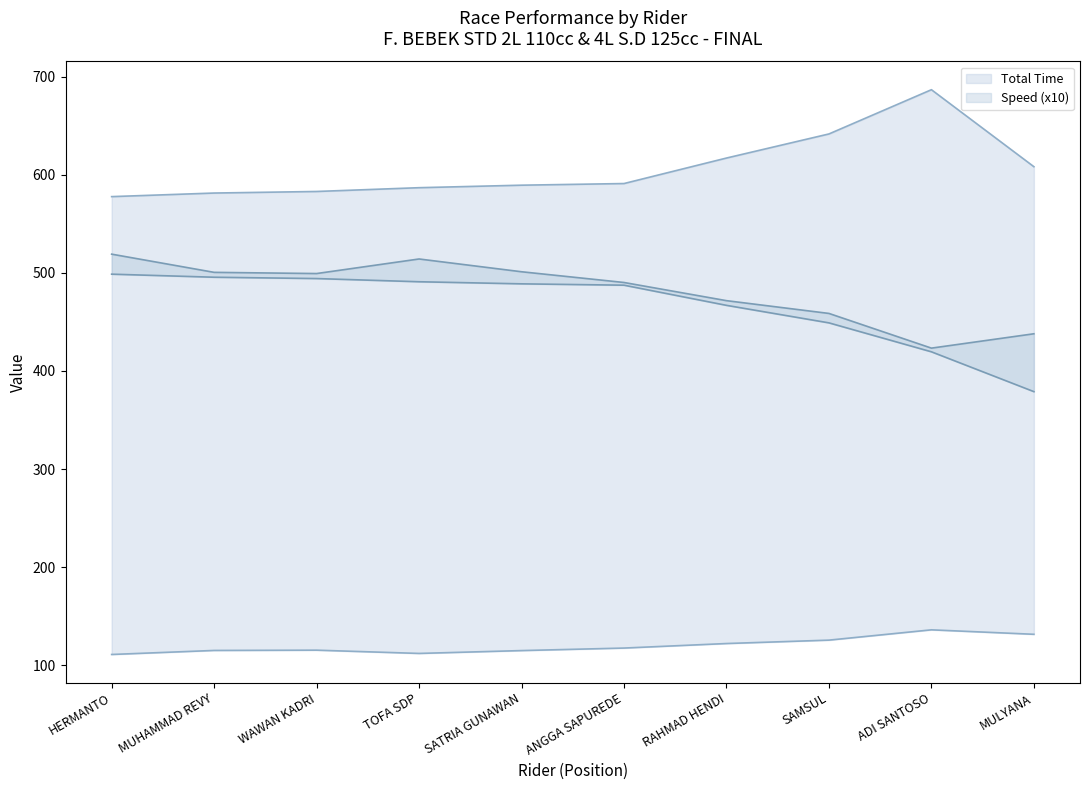

True or false: Average Speed has a value of 494.1 at WAWAN KADRI.

True